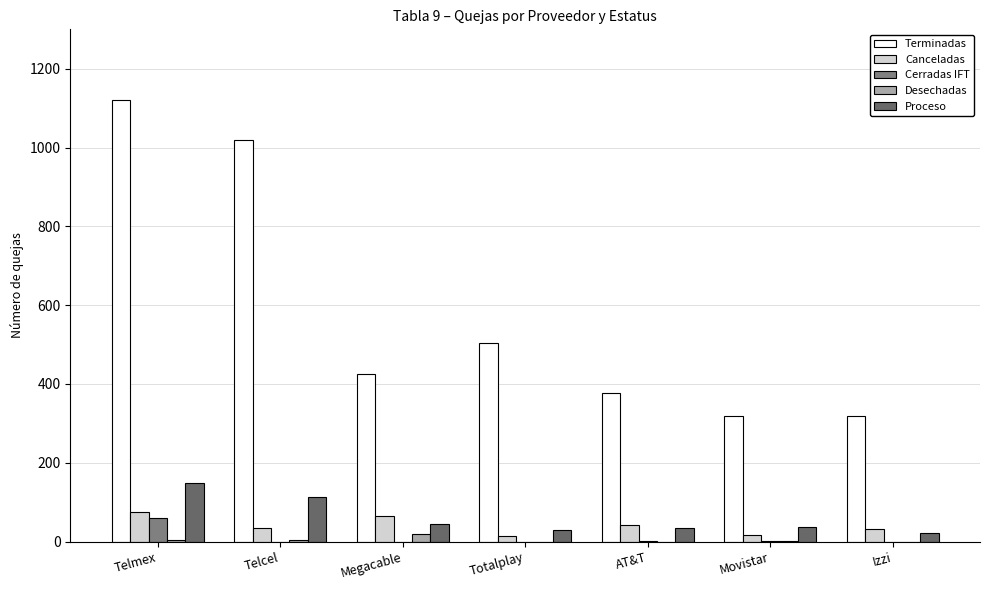

Count the number of categories in the chart.

7